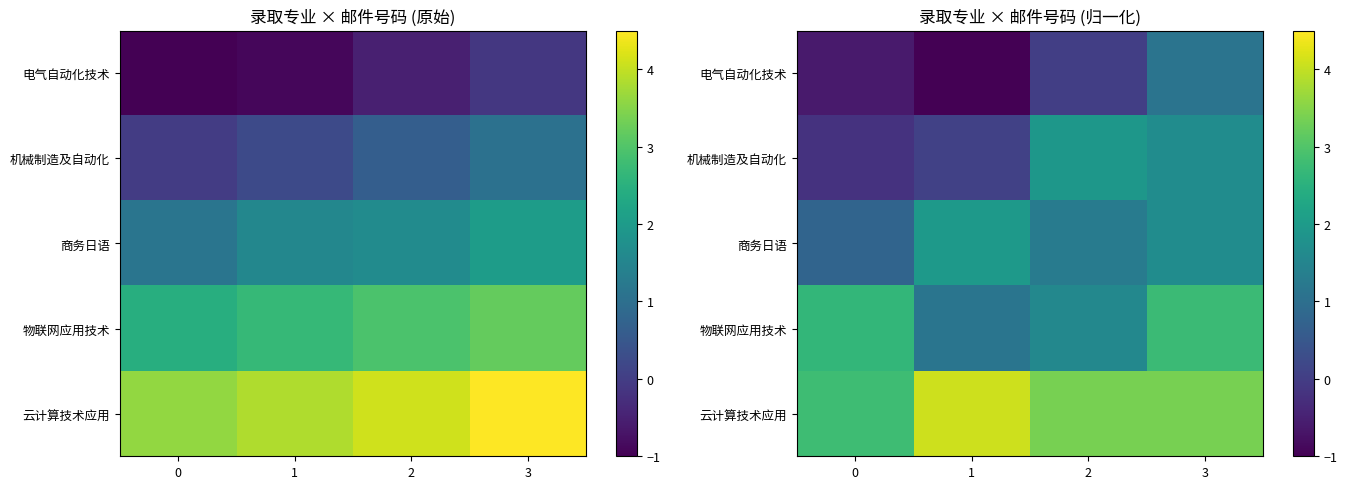

How many categories are shown in the chart?

4